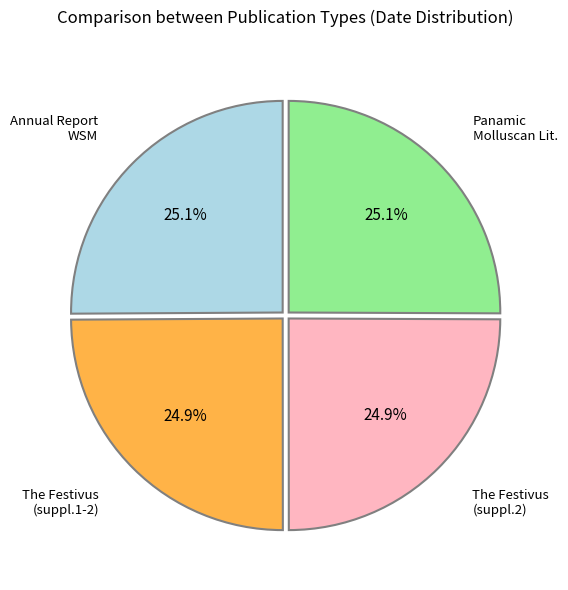

Is there a majority slice in this chart?

No